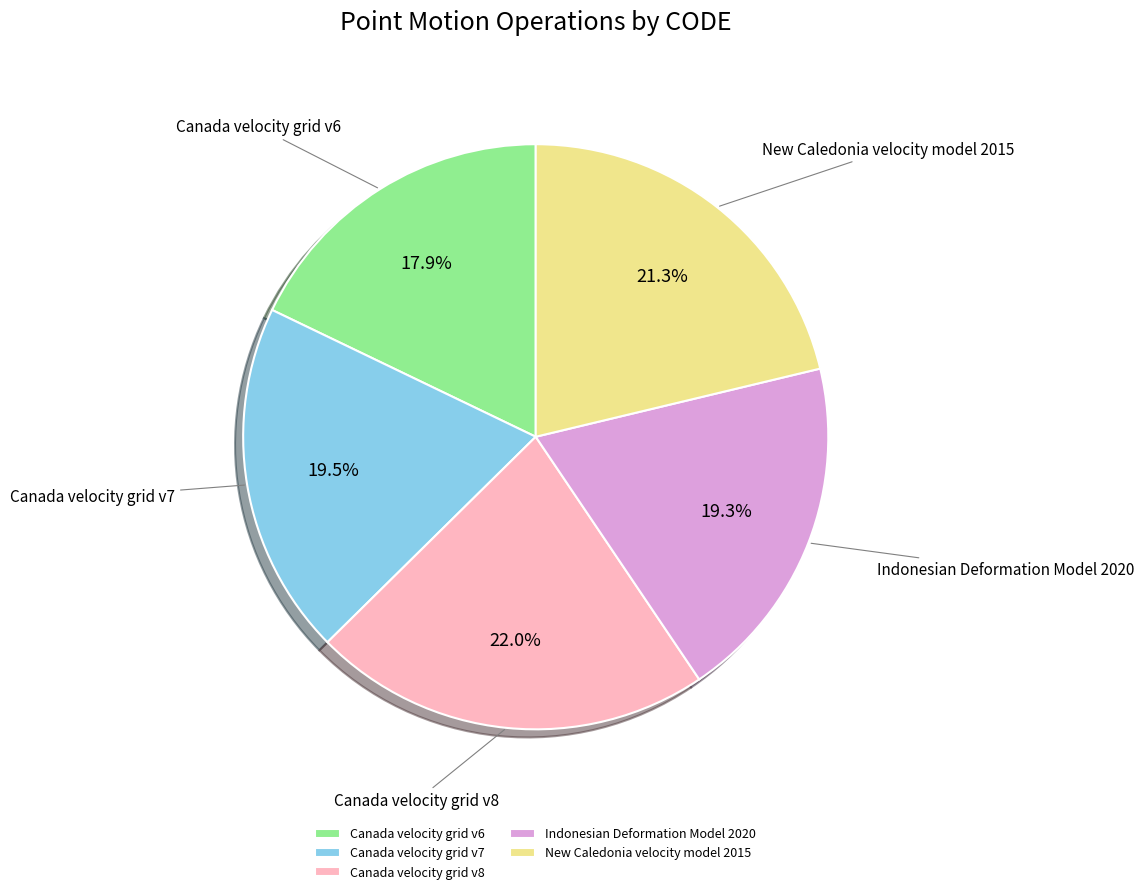

What is the largest slice in the pie chart?

Canada velocity grid v8